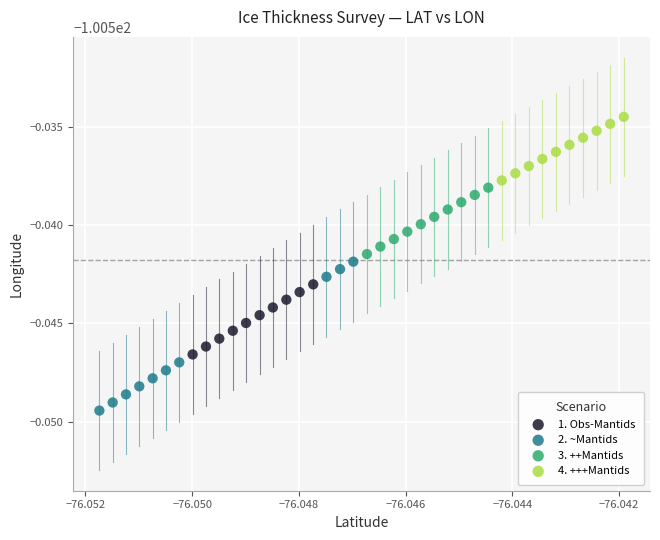

What are all the series names shown in the legend?

1. Obs-Mantids, 2. ~Mantids, 3. ++Mantids, 4. +++Mantids